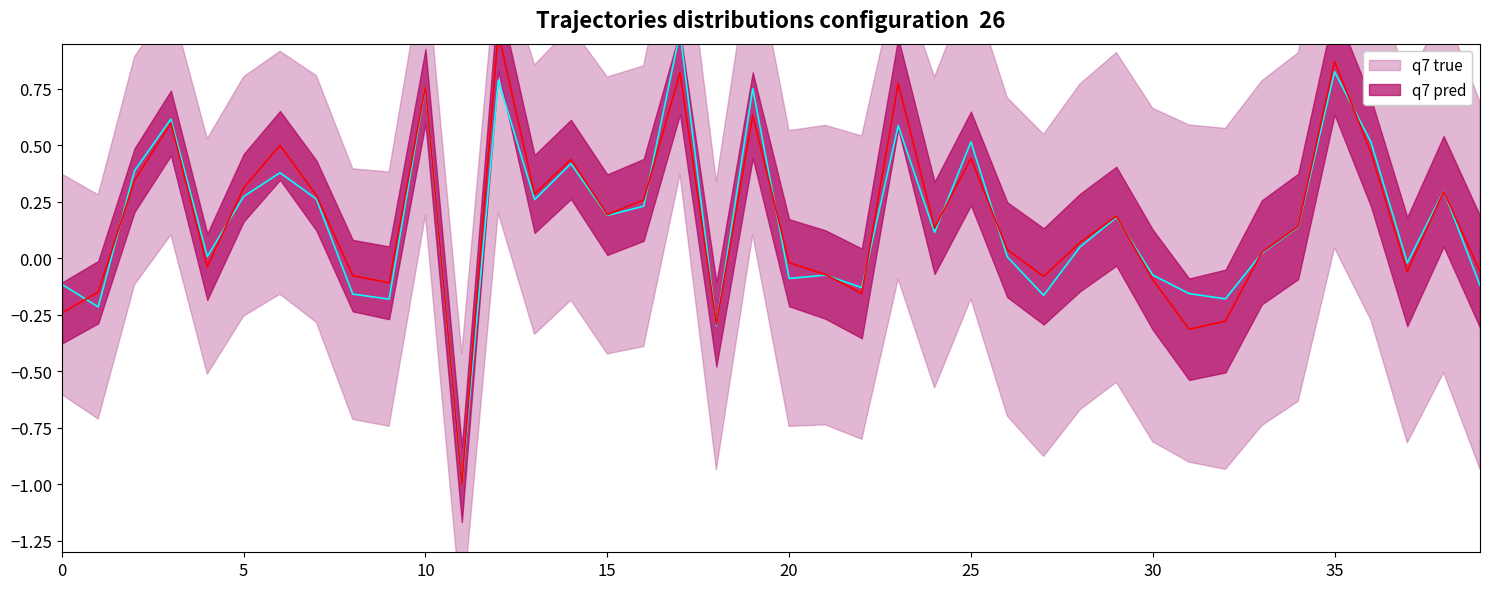

What is the label of the 22nd point from the left?

21